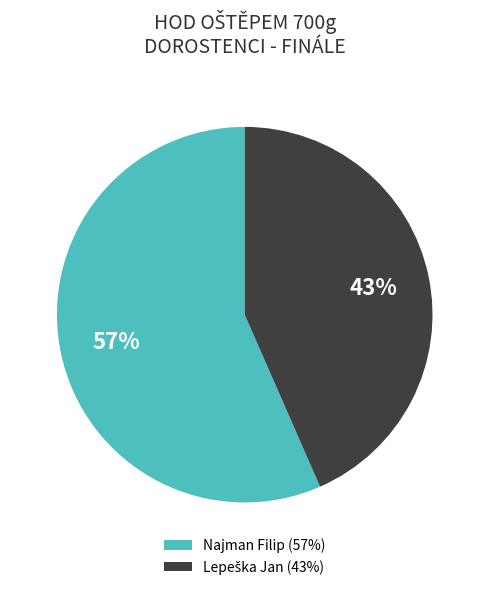

Is there a majority slice in this chart?

Yes